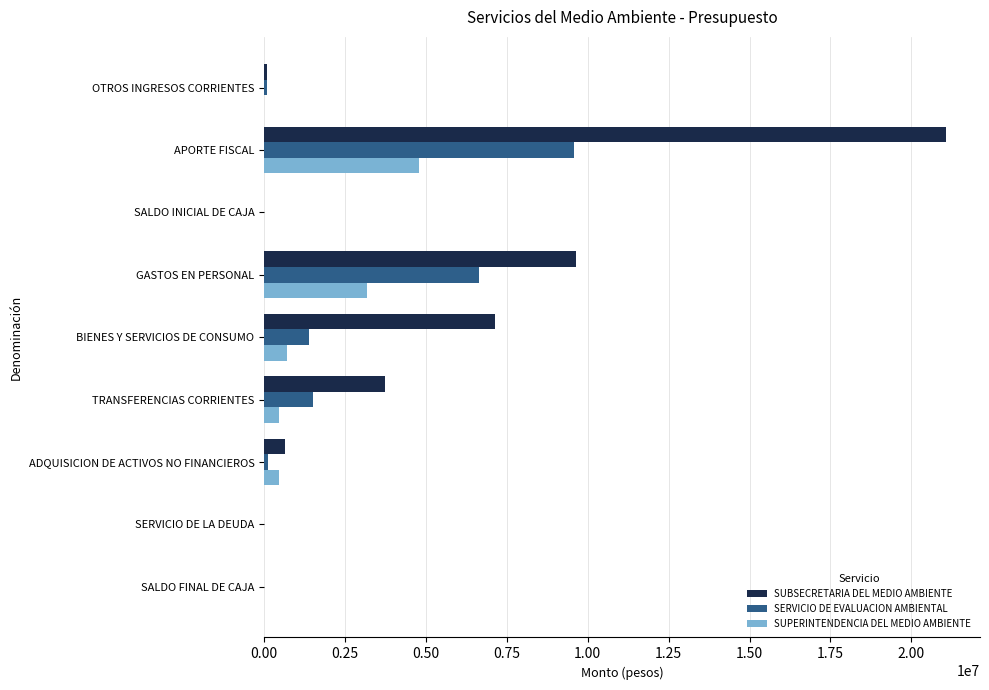

Which category has the highest value across all series?

APORTE FISCAL